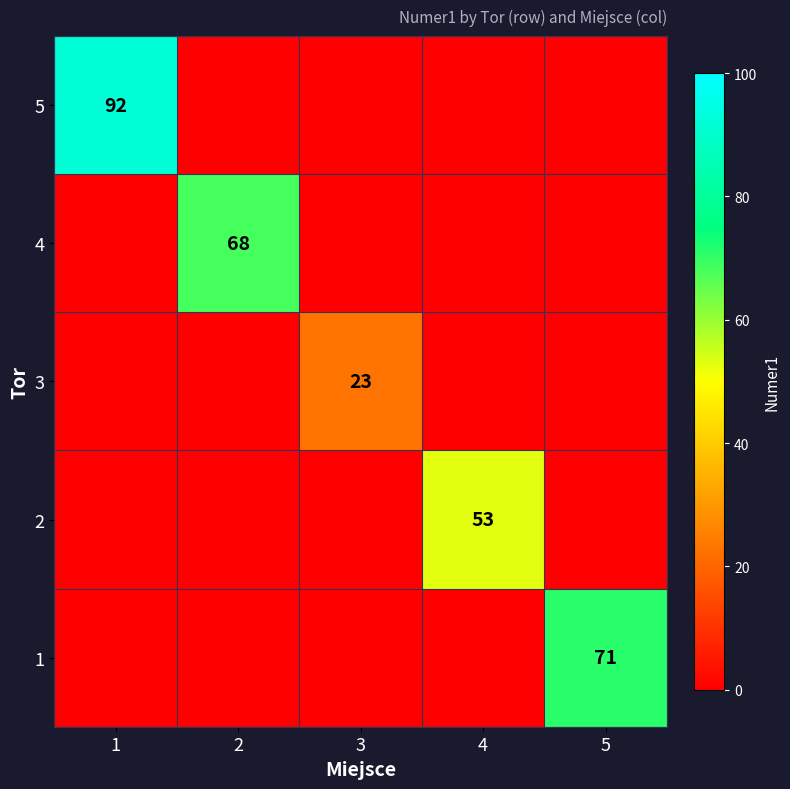

What is the difference between the highest and lowest values at 5?

71